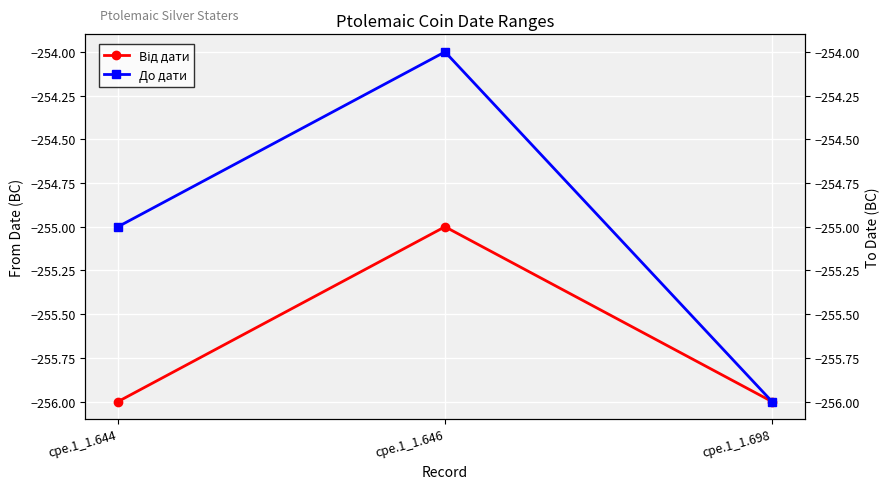

Reading left to right, transcribe all the data shown in this chart.

Від дати: cpe.1_1.644=-256	cpe.1_1.646=-255	cpe.1_1.698=-256
До дати: cpe.1_1.644=-255	cpe.1_1.646=-254	cpe.1_1.698=-256